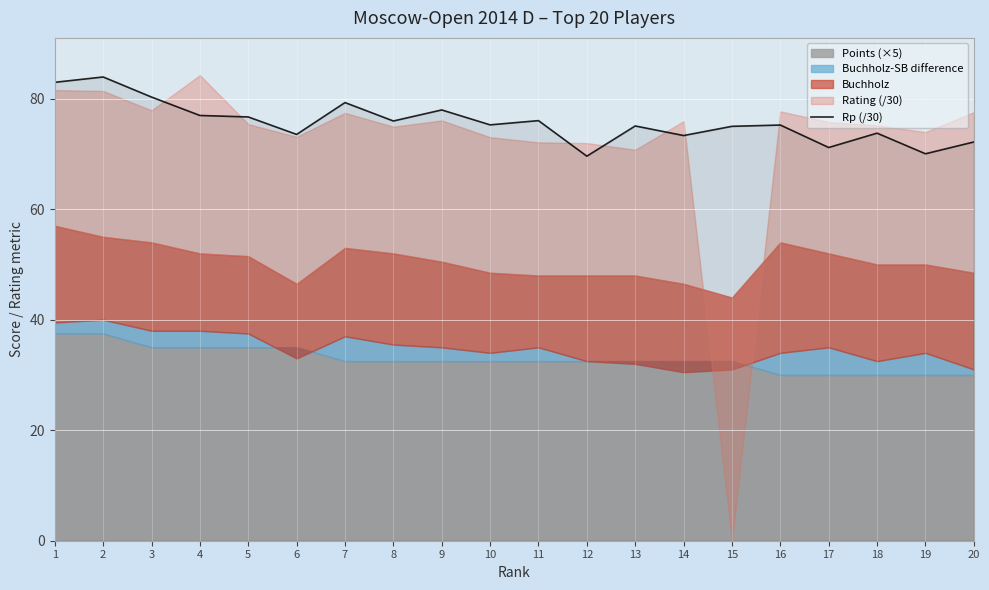

What is the difference between the values at 13 and 3?

5.2